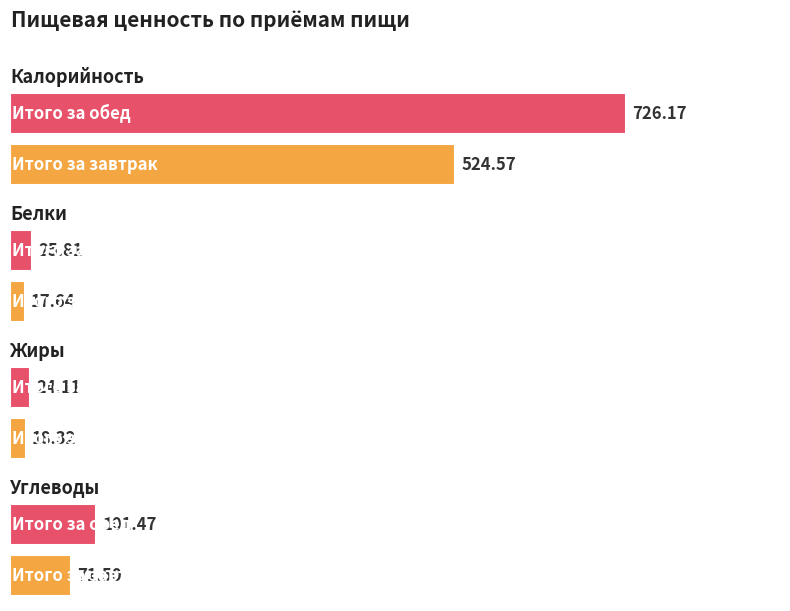

Reading left to right, list all the values displayed in this chart.

Калорийность: Итого за завтрак=524.6	Итого за обед=726.2
Белки: Итого за завтрак=17.6	Итого за обед=25.8
Жиры: Итого за завтрак=18.3	Итого за обед=24.1
Углеводы: Итого за завтрак=71.5	Итого за обед=101.5